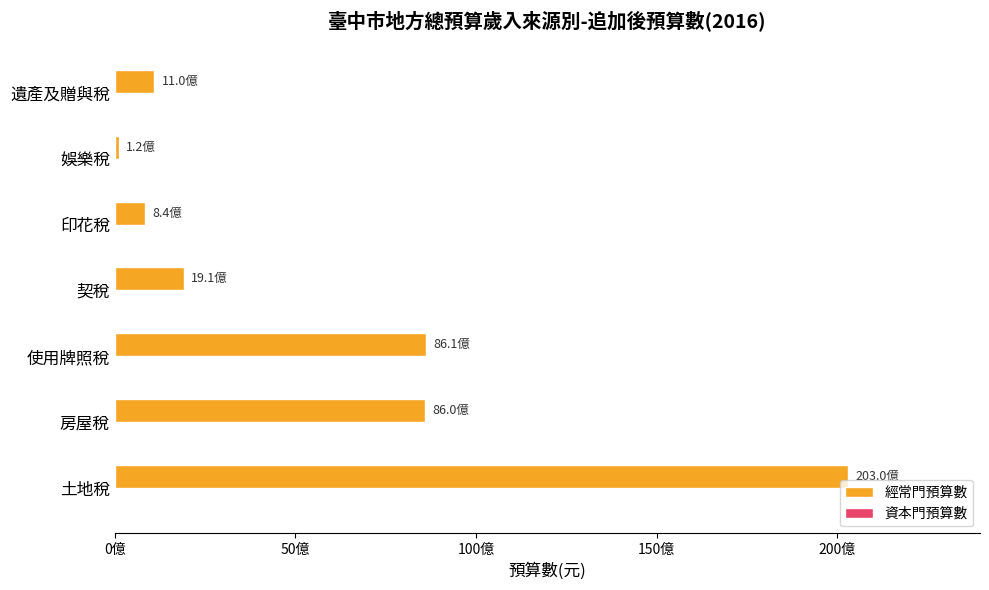

Are the bars horizontal?

Yes